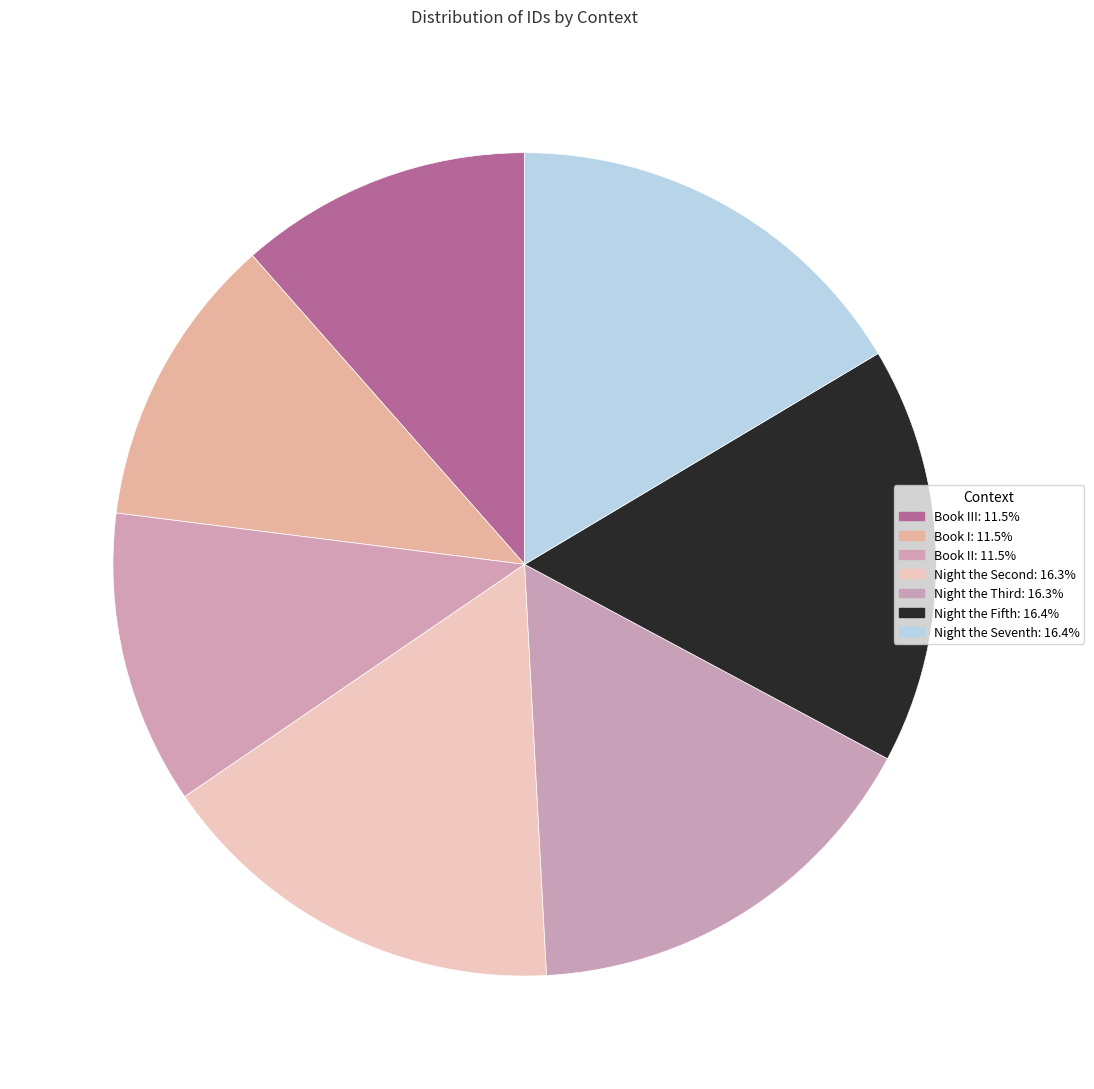

How many slices are in this pie chart?

7